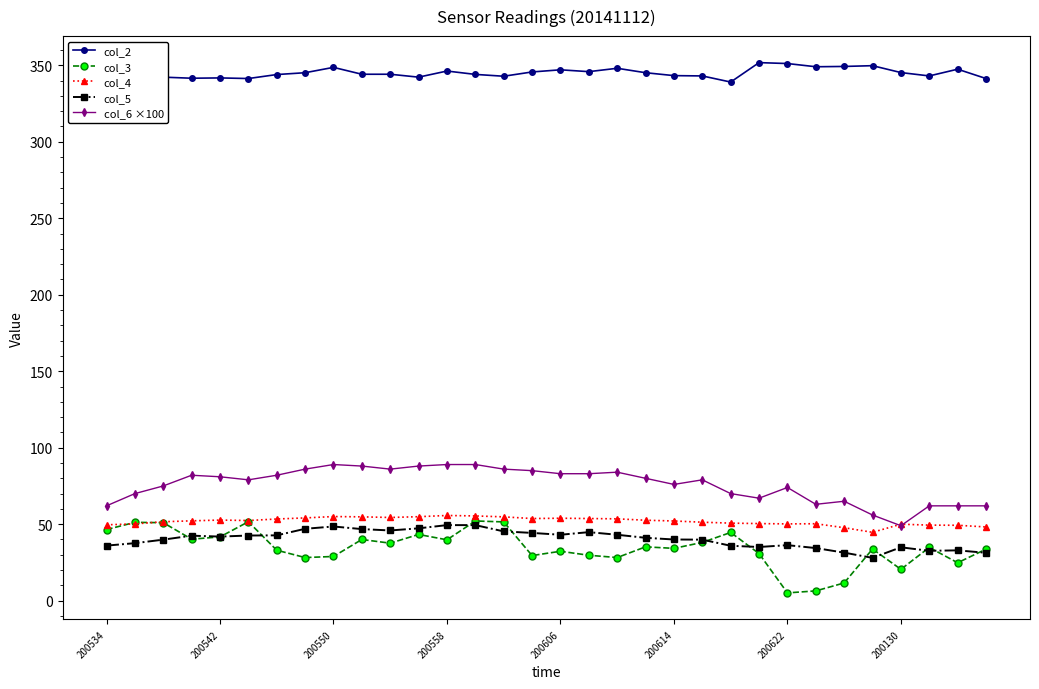

True or false: col_6 ×100 and col_5 intersect in this chart.

False